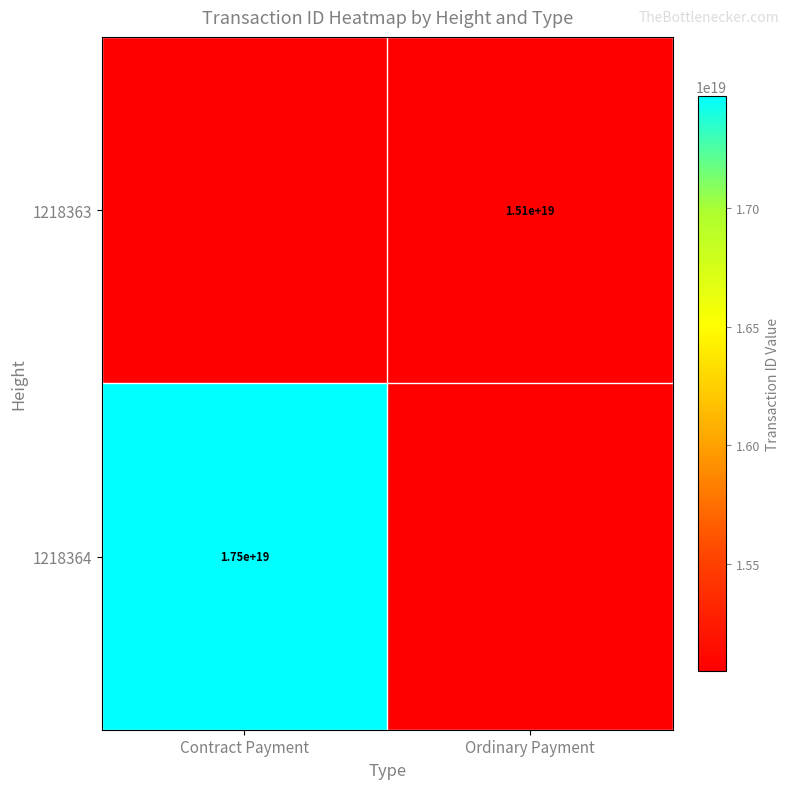

What is the total value across all series at Ordinary Payment?

15050764721925224448